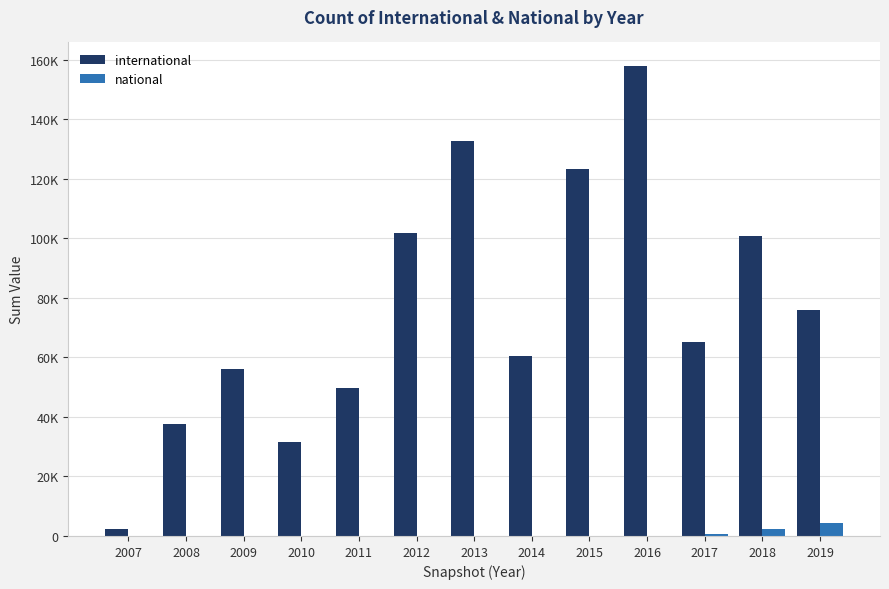

Is it true that national equals 1451 at 2013?

False